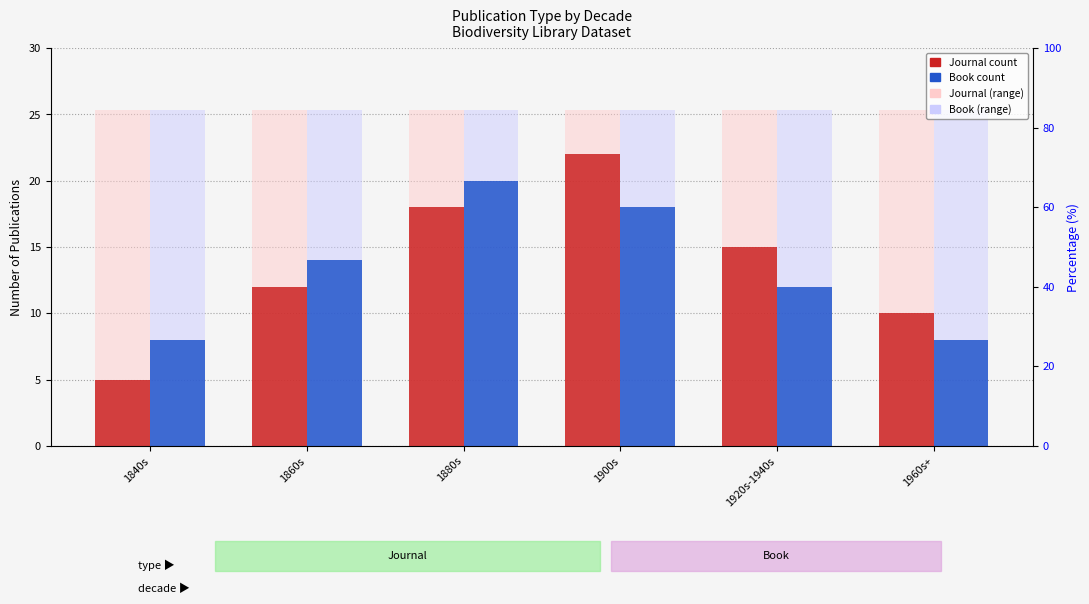

Reading left to right, extract all data points from this chart.

Journal: 1840s=5	1860s=12	1880s=18	1900s=22	1920s-1940s=15	1960s+=10
Book: 1840s=8	1860s=14	1880s=20	1900s=18	1920s-1940s=12	1960s+=8